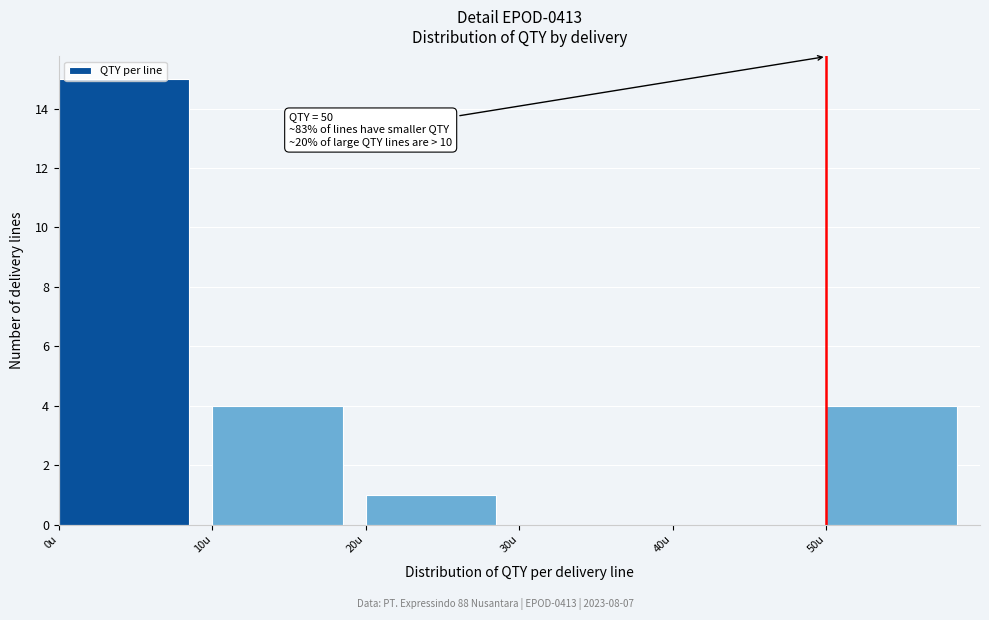

Which range on the x-axis has the tallest bar?

0 to 10